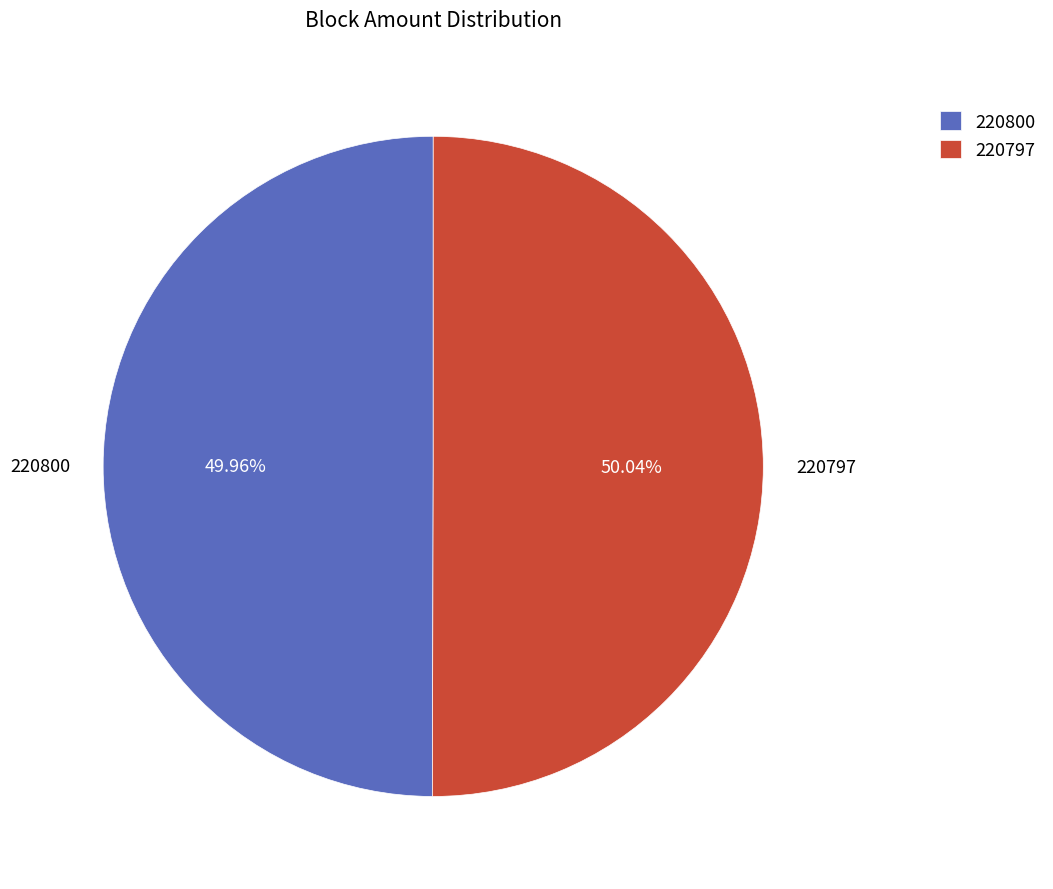

Do 220800 and 220797 together represent more than half of the pie?

Yes